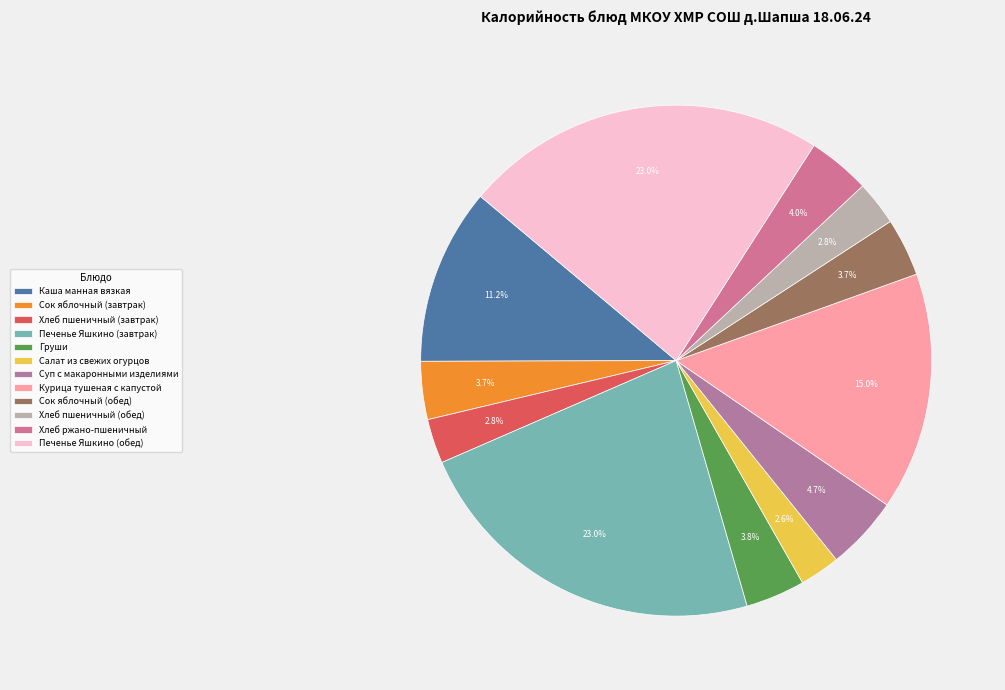

Is there a majority slice in this chart?

No